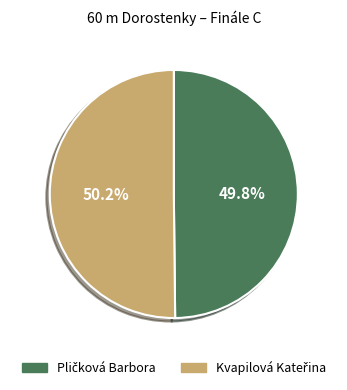

Is there a majority slice in this chart?

Yes